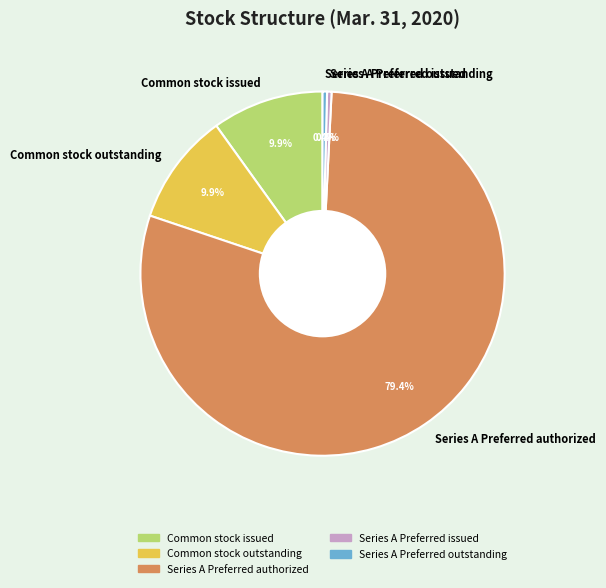

How much of the chart is everything except Series A Preferred issued?

99.6%